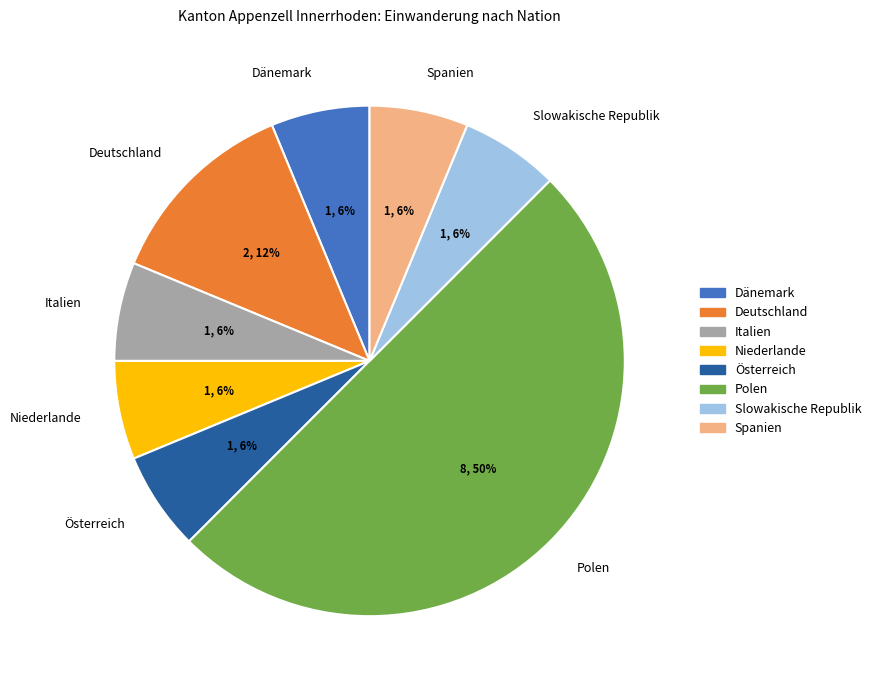

Which slice is the largest?

Polen